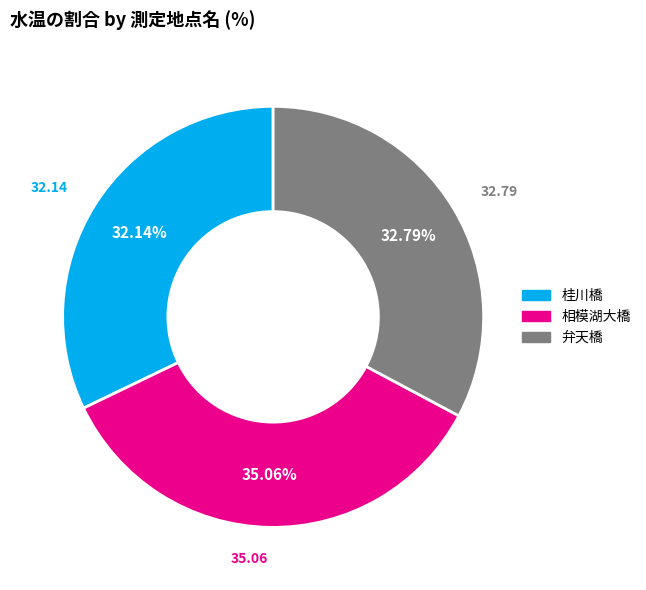

Which slice is the largest?

相模湖大橋